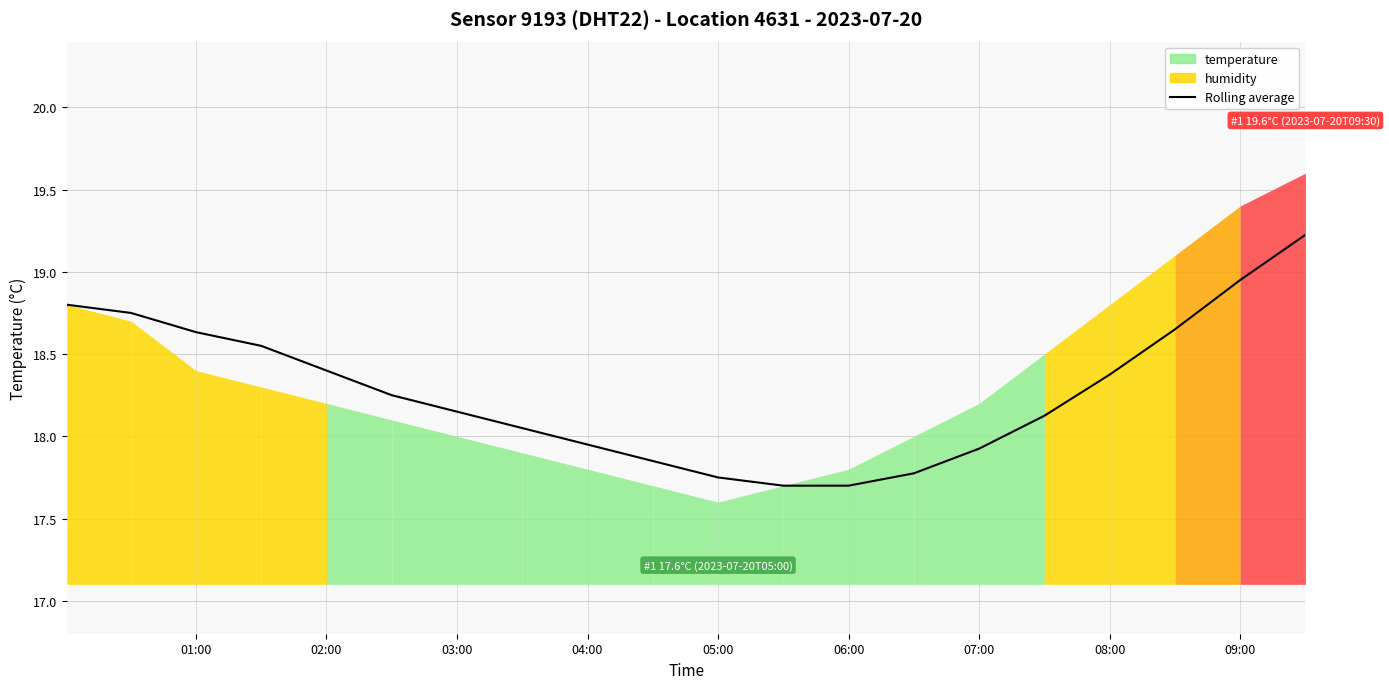

What is the minimum value for Rolling average?

17.7